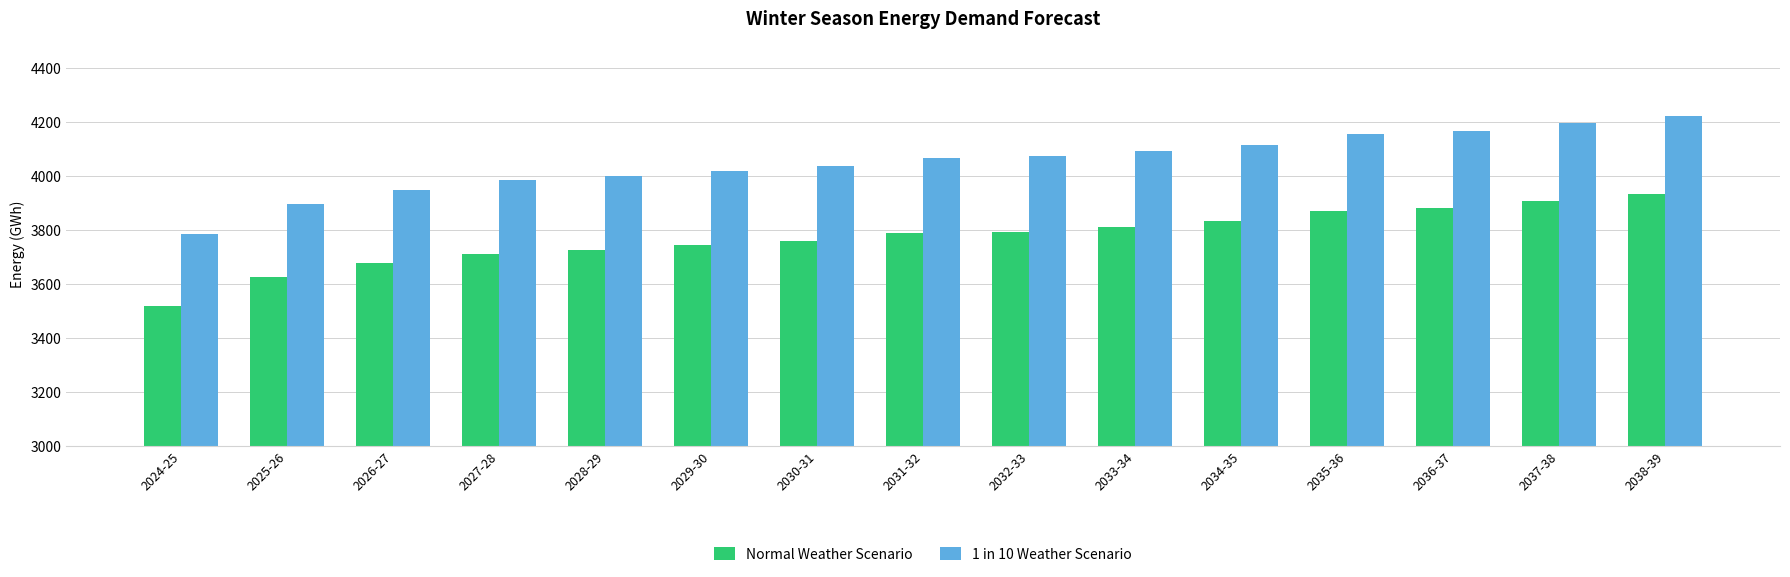

Is the value of Normal Weather Scenario at 2029-30 greater than the value of 1 in 10 Weather Scenario at 2027-28?

No